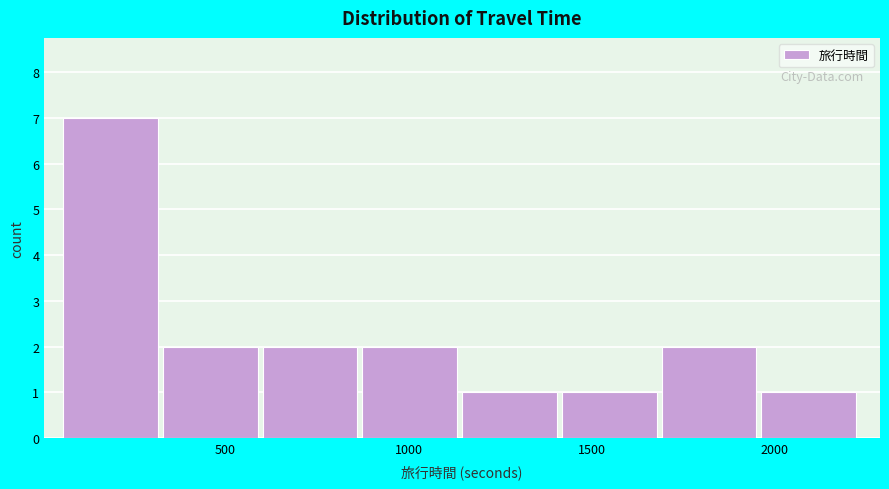

Reading left to right, transcribe this chart: for each bar, give the range it covers on the x-axis and its height. Neither the bar edges nor the heights are printed on the chart, so give them approximately, as read against the axes.

50 to 350: 7
350 to 600: 2
600 to 850: 2
850 to 1150: 2
1150 to 1400: 1
1400 to 1700: 1
1700 to 1950: 2
1950 to 2250: 1